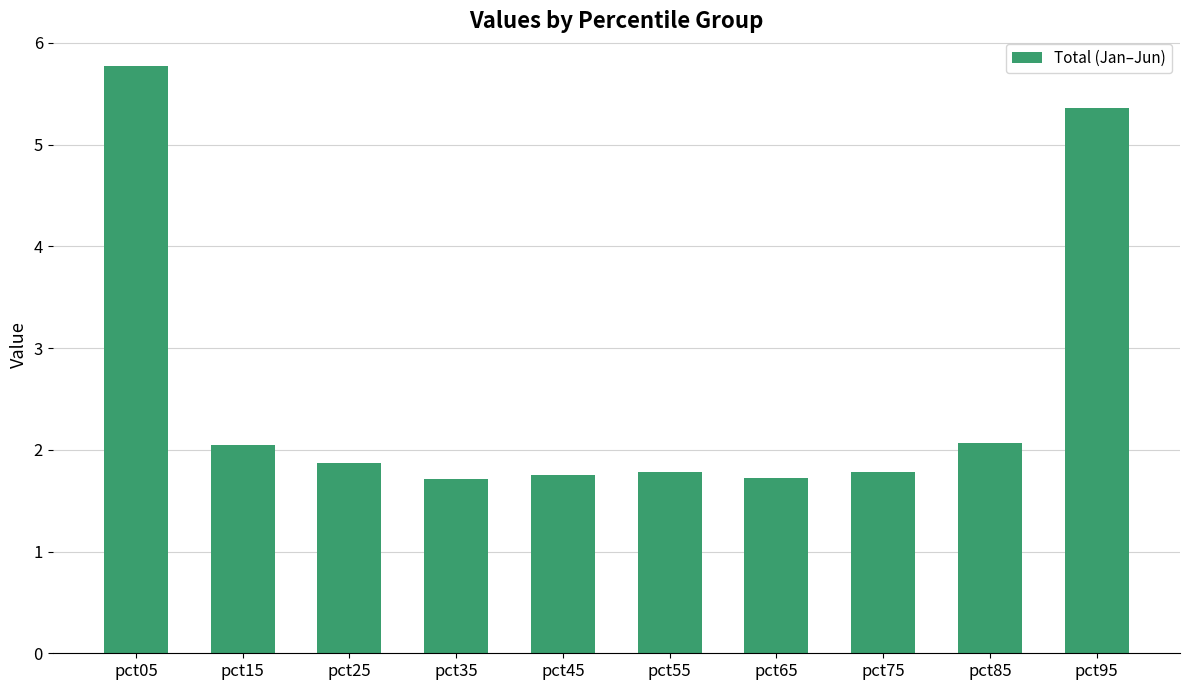

What is the difference between the maximum and minimum values?

4.1